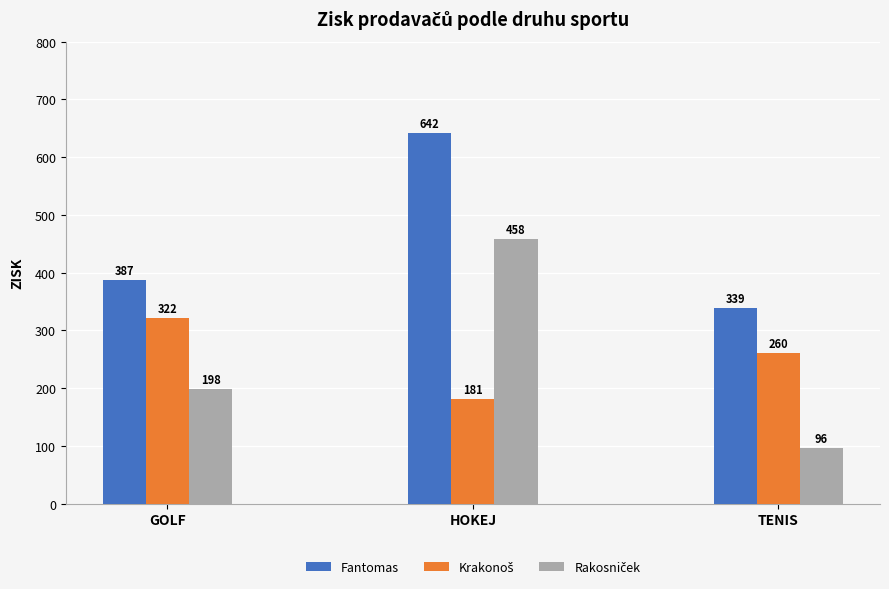

How many groups of bars are there?

3